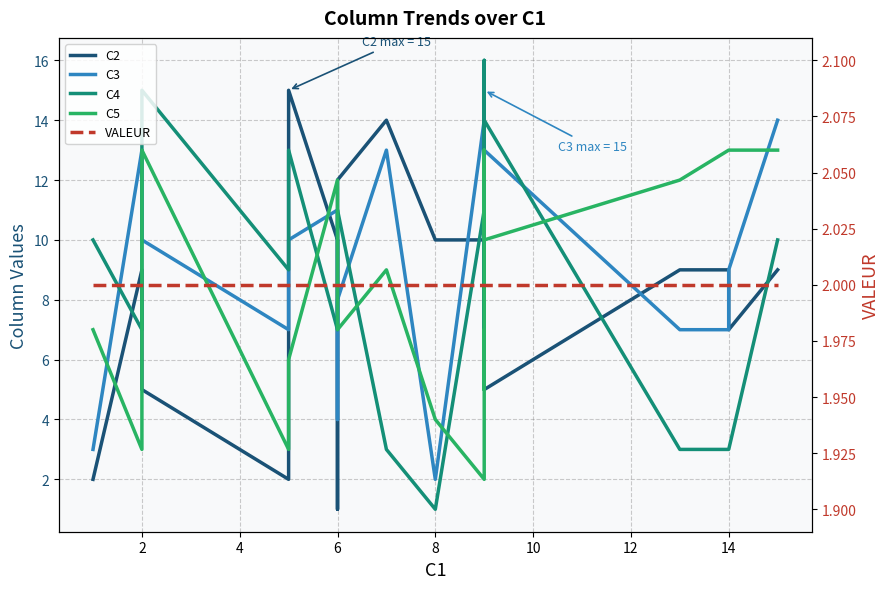

Reading left to right, transcribe all the data shown in this chart.

C2: 2	9	5	2	15	10	1	12	14	10	10	6	8	14	5	5	9	9	7	9
C3: 3	13	10	7	10	11	4	8	13	2	14	10	7	15	13	13	7	7	9	14
C4: 10	7	15	9	13	7	9	11	3	1	11	14	6	16	14	14	3	3	3	10
C5: 7	3	13	3	6	12	12	7	9	4	2	7	5	13	10	10	12	13	13	13
VALEUR: 2	2	2	2	2	2	2	2	2	2	2	2	2	2	2	2	2	2	2	2